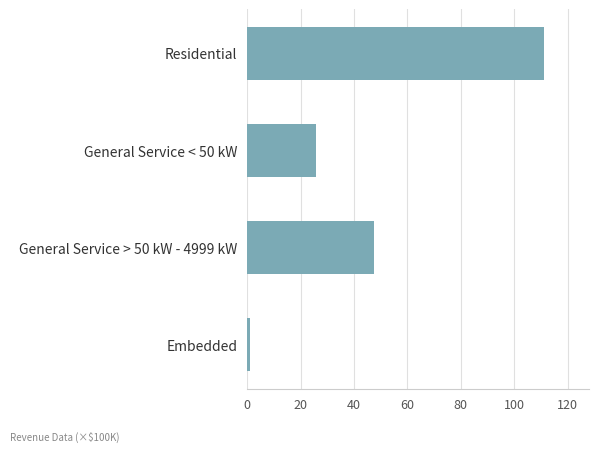

Reading top to bottom, what are all the values shown in this chart?

111.3	25.9	47.4	1.2